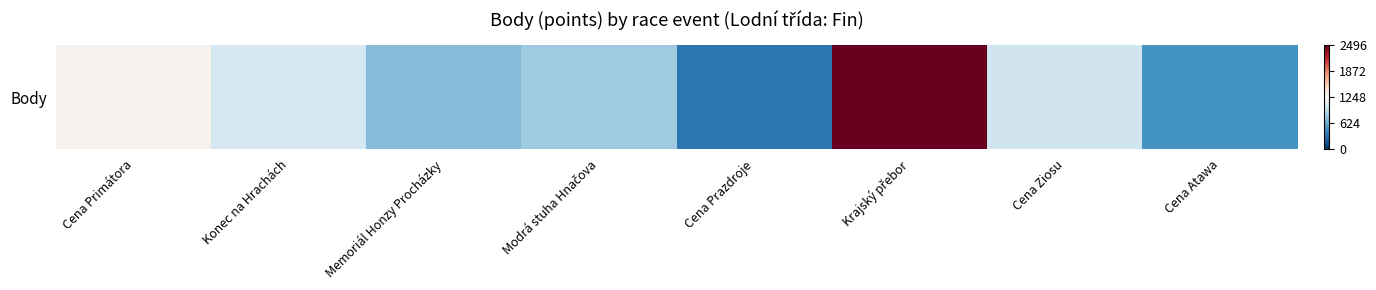

Rank the categories by value from highest to lowest.

Krajský přebor, Cena Primátora, Konec na Hrachách, Cena Ziosu, Modrá stuha Hnačova, Memoriál Honzy Procházky, Cena Atawa, Cena Prazdroje